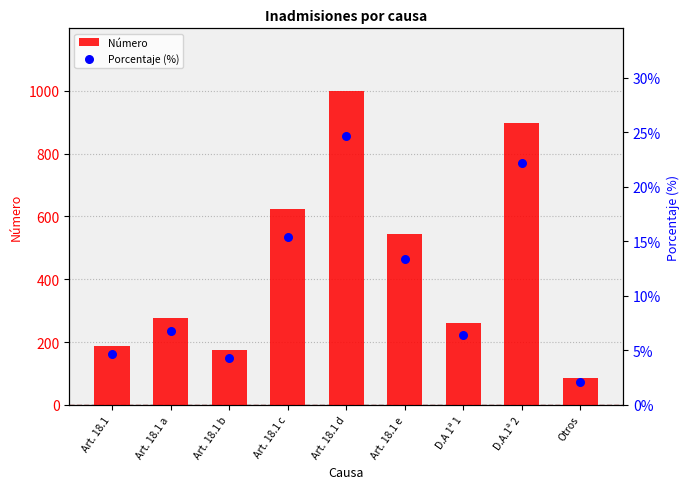

At how many categories does at least one series exceed 935?

1